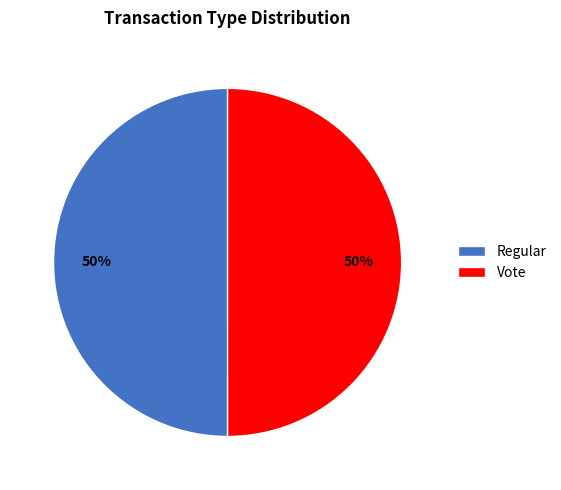

True or false: Vote accounts for 50% of the total.

True